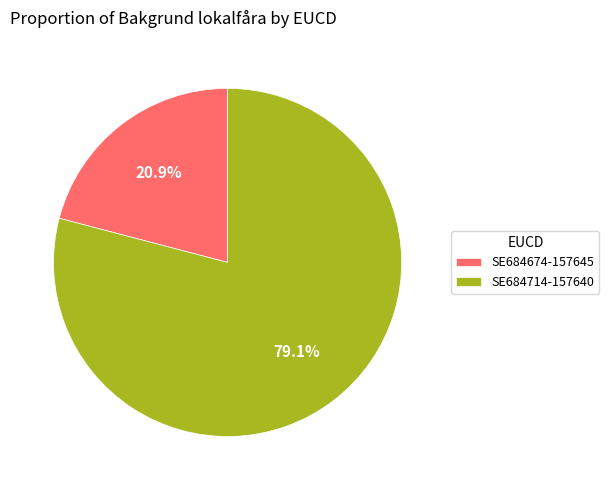

True or false: SE684674-157645 accounts for 13% of the total.

False